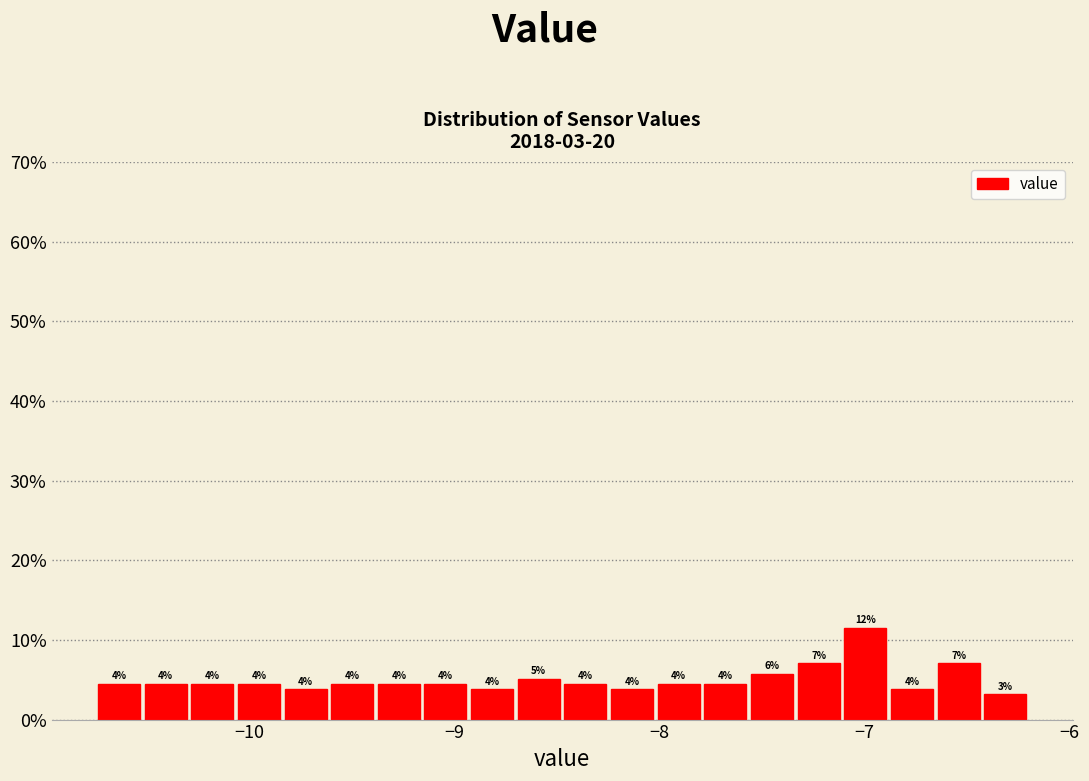

Around what value on the x-axis is the tallest bar? Give the approximate position of its centre, as read against the axis.

-7.0